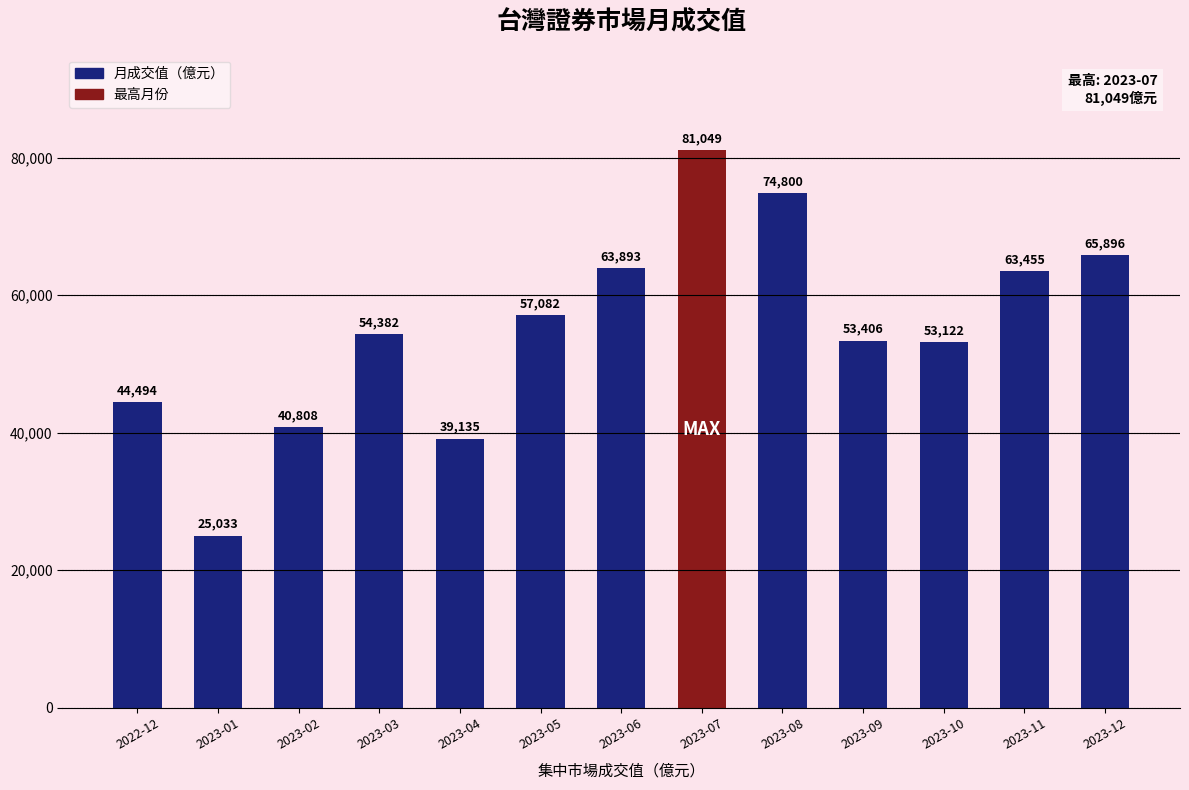

What is the smallest value displayed?

25033